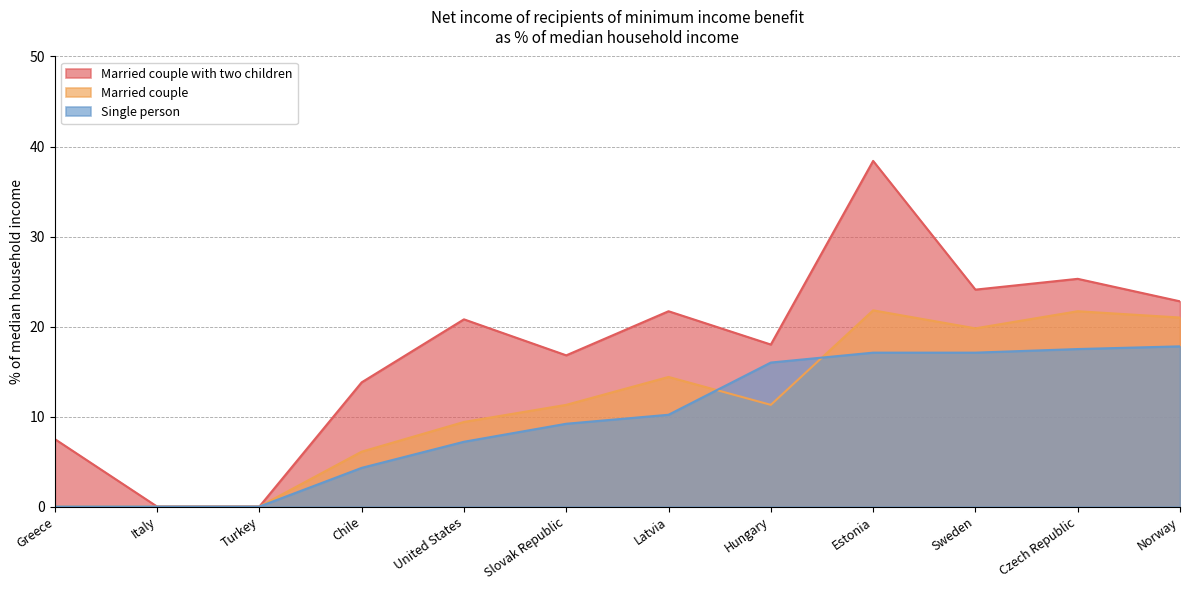

What is the spread (max minus min) of values at Latvia?

11.5